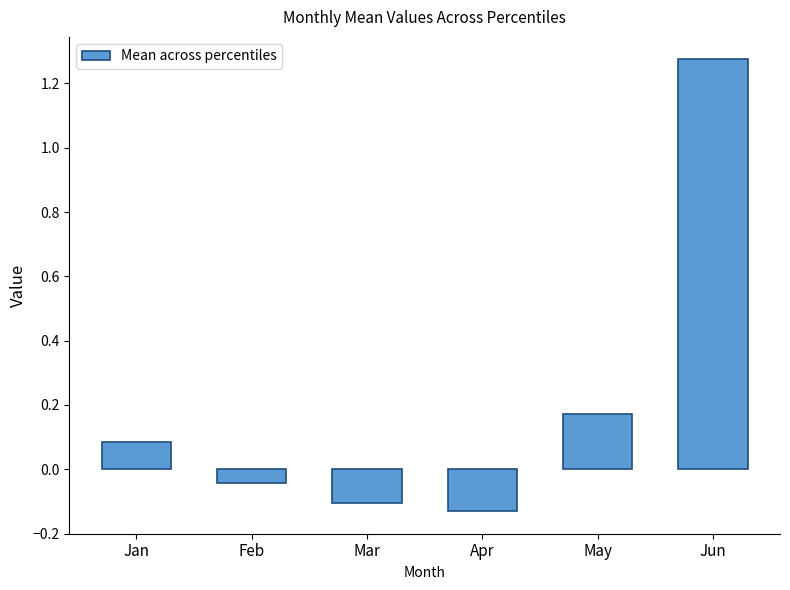

Rank the categories by value from lowest to highest.

Apr, Mar, Feb, Jan, May, Jun